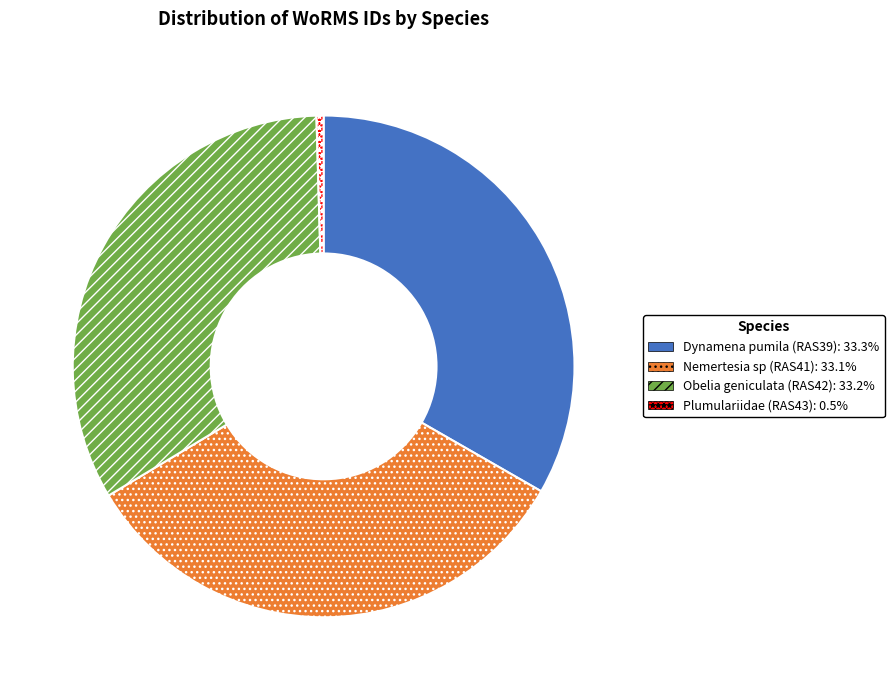

Combined, do Obelia geniculata (RAS42): 33.2% and Plumulariidae (RAS43): 0.5% account for over 50%?

No